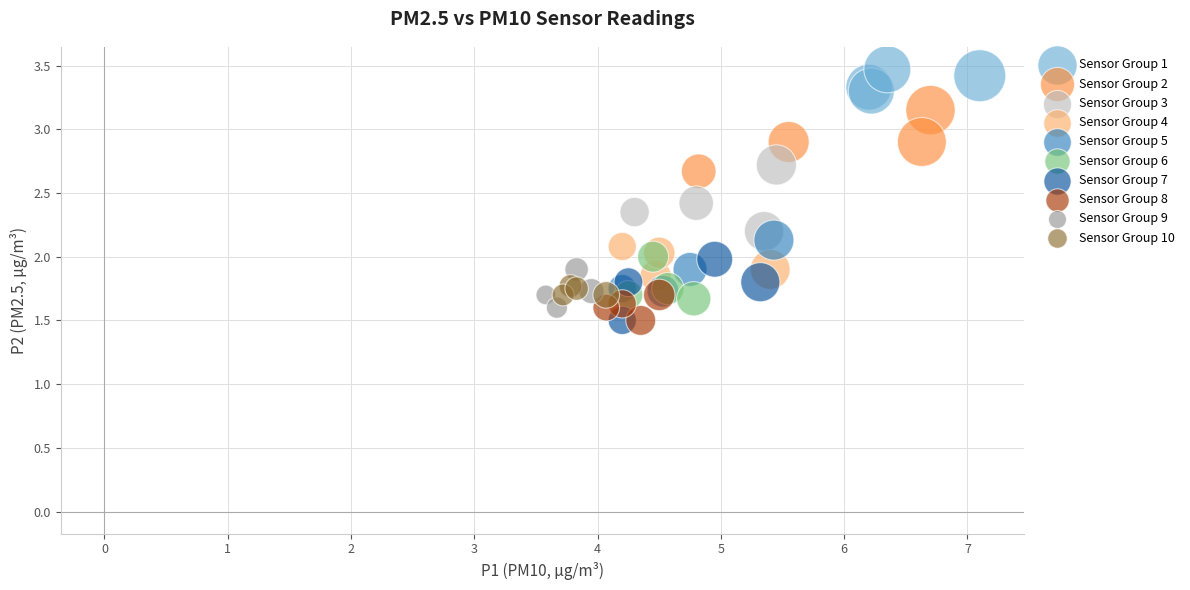

Which series contains the highest Y value?

Sensor Group 1